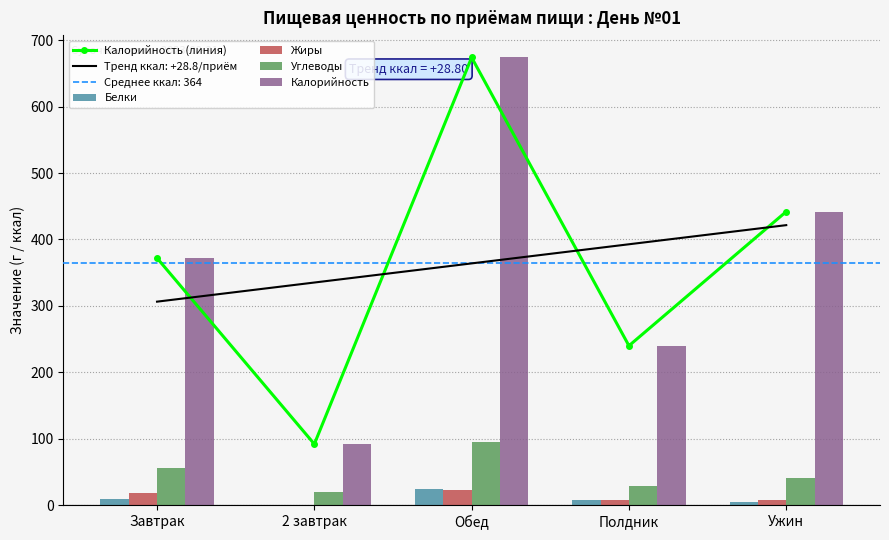

What is the label of the 4th bar from the right?

2 завтрак